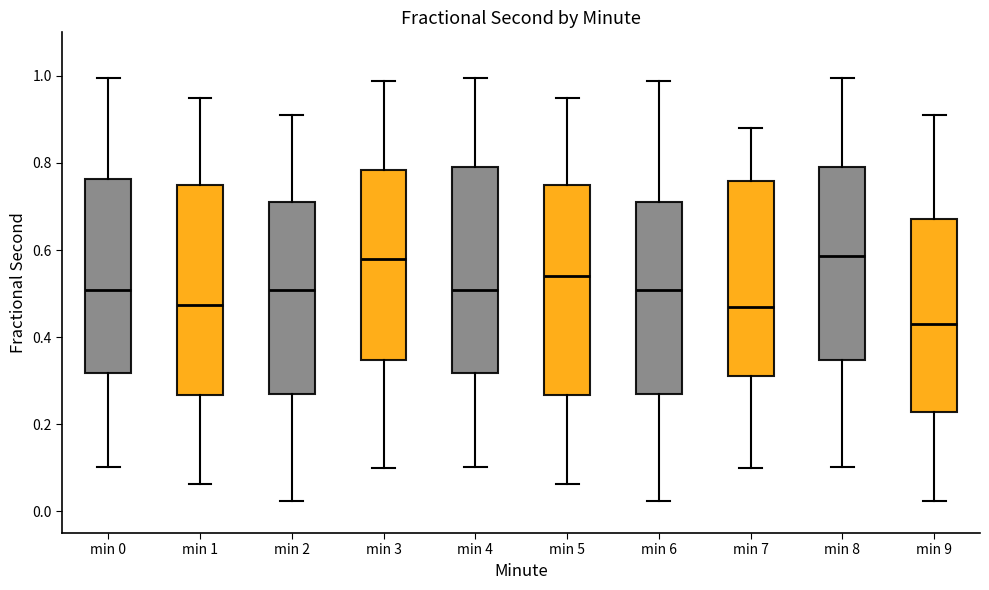

Reading left to right, transcribe this box plot: for each box, give where its median line is, the range the box spans, and where its two whiskers end, as read against the y-axis. The values are not printed on the chart, so give them approximately, as read against the axis.

min 0: median 0.50, box 0.32 to 0.76, whiskers 0.10 to 1.00
min 1: median 0.48, box 0.26 to 0.74, whiskers 0.06 to 0.96
min 2: median 0.50, box 0.26 to 0.72, whiskers 0.02 to 0.92
min 3: median 0.58, box 0.34 to 0.78, whiskers 0.10 to 0.98
min 4: median 0.50, box 0.32 to 0.80, whiskers 0.10 to 1.00
min 5: median 0.54, box 0.26 to 0.74, whiskers 0.06 to 0.96
min 6: median 0.50, box 0.26 to 0.72, whiskers 0.02 to 0.98
min 7: median 0.46, box 0.32 to 0.76, whiskers 0.10 to 0.88
min 8: median 0.58, box 0.34 to 0.80, whiskers 0.10 to 1.00
min 9: median 0.44, box 0.22 to 0.68, whiskers 0.02 to 0.92